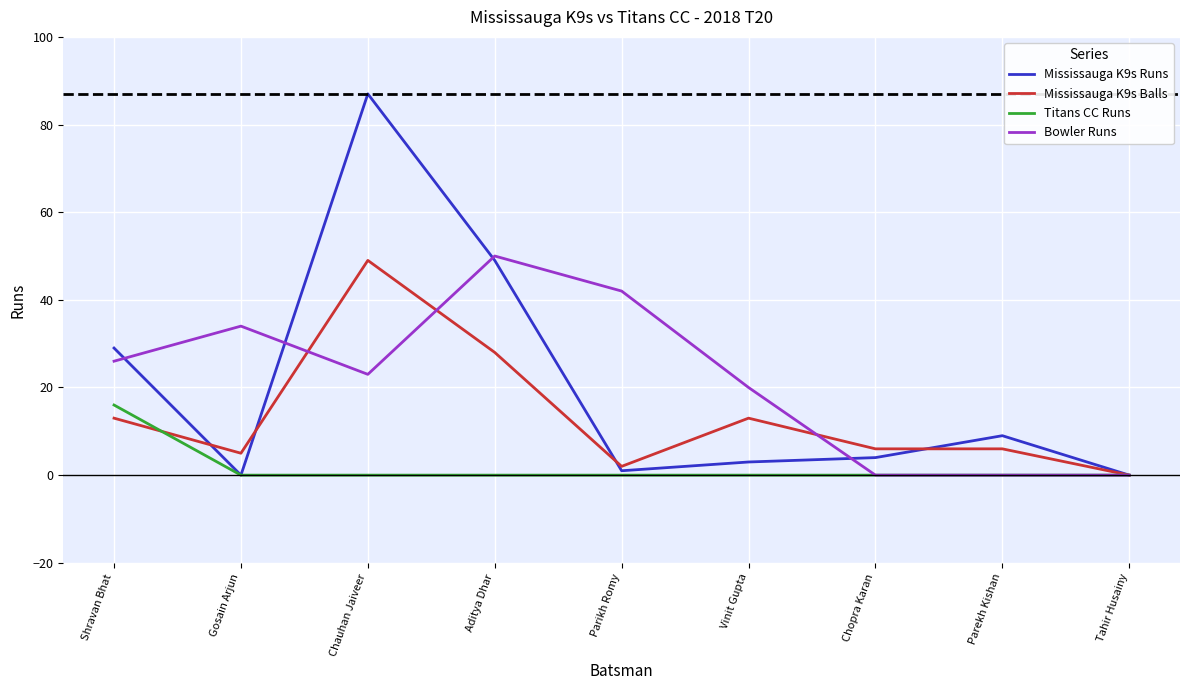

What are all the series names shown in the legend?

Mississauga K9s Runs, Mississauga K9s Balls, Titans CC Runs, Bowler Runs